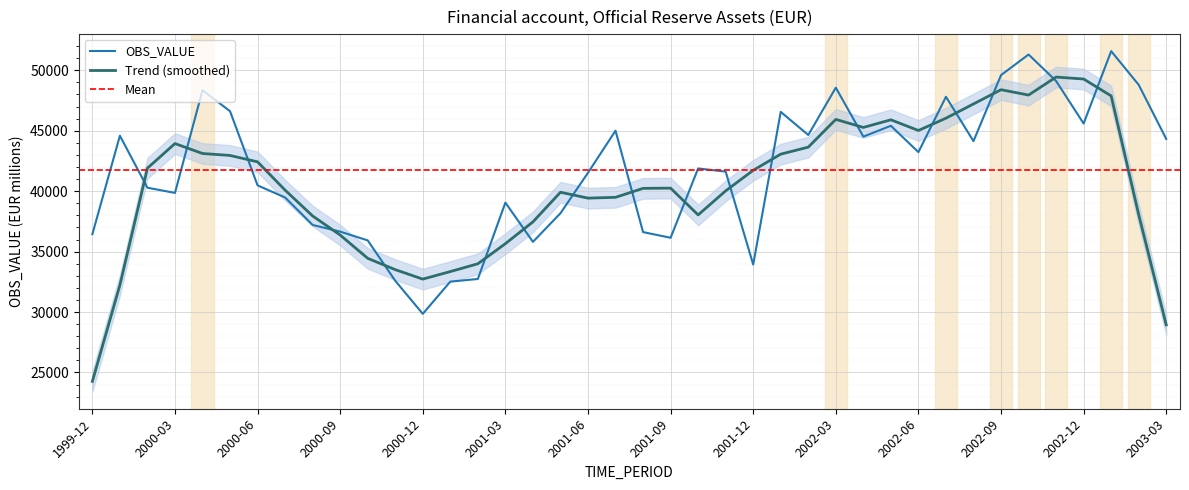

List the labels in order of value, smallest first.

2000-12, 2001-01, 2000-11, 2001-02, 2001-12, 2001-04, 2000-10, 2001-09, 1999-12, 2001-08, 2000-09, 2000-08, 2001-05, 2001-03, 2000-07, 2000-03, 2000-02, 2000-06, 2001-06, 2001-11, 2001-10, 2002-06, 2002-08, 2003-03, 2002-04, 2000-01, 2002-02, 2001-07, 2002-05, 2002-12, 2002-01, 2000-05, 2002-07, 2000-04, 2002-03, 2003-02, 2002-11, 2002-09, 2002-10, 2003-01